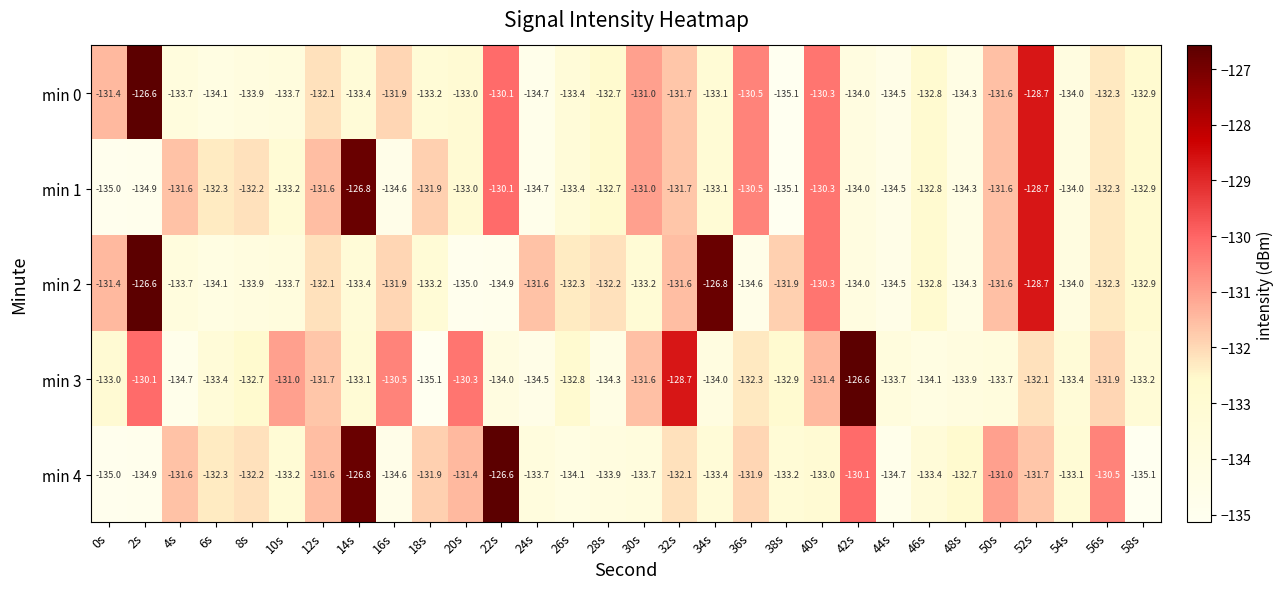

What is the difference between the min 2 values at 26s and 8s?

1.6